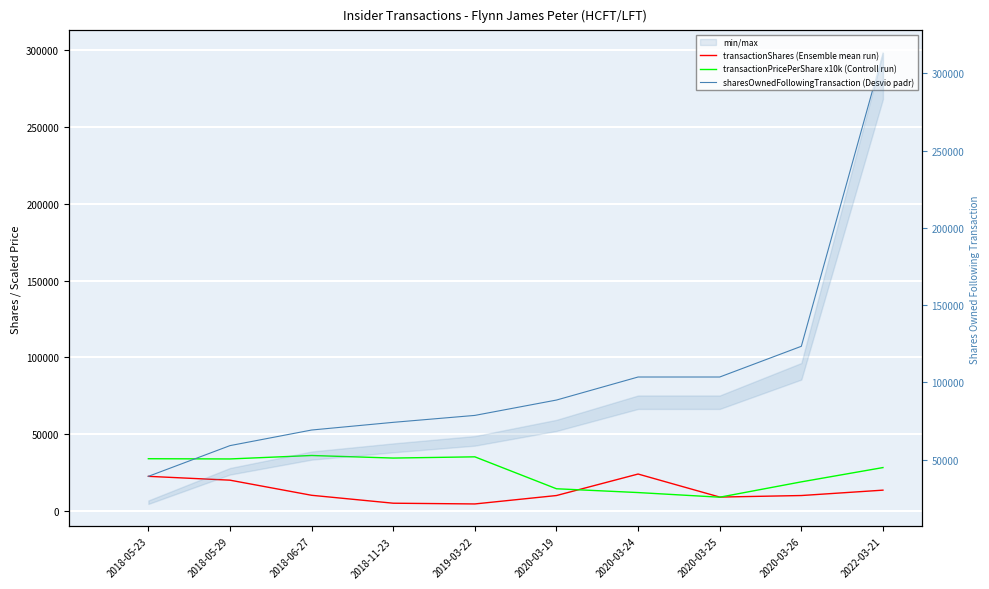

At 2020-03-25, list the series in order from largest to smallest.

sharesOwnedFollowingTransaction (Desvio padr), transactionShares (Ensemble mean run), transactionPricePerShare x10k (Controll run)